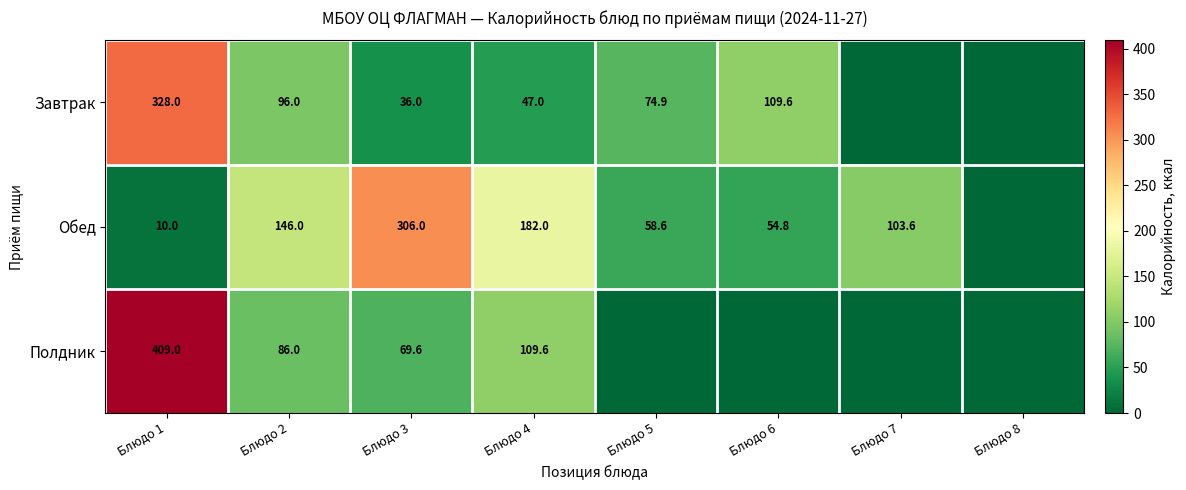

Is it true that Завтрак equals 96.0 at Блюдо 2?

True